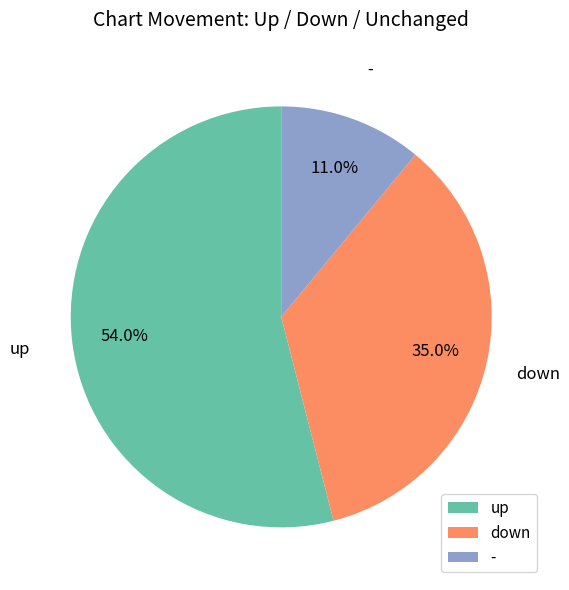

What percentage do down and up together represent?

89.0%